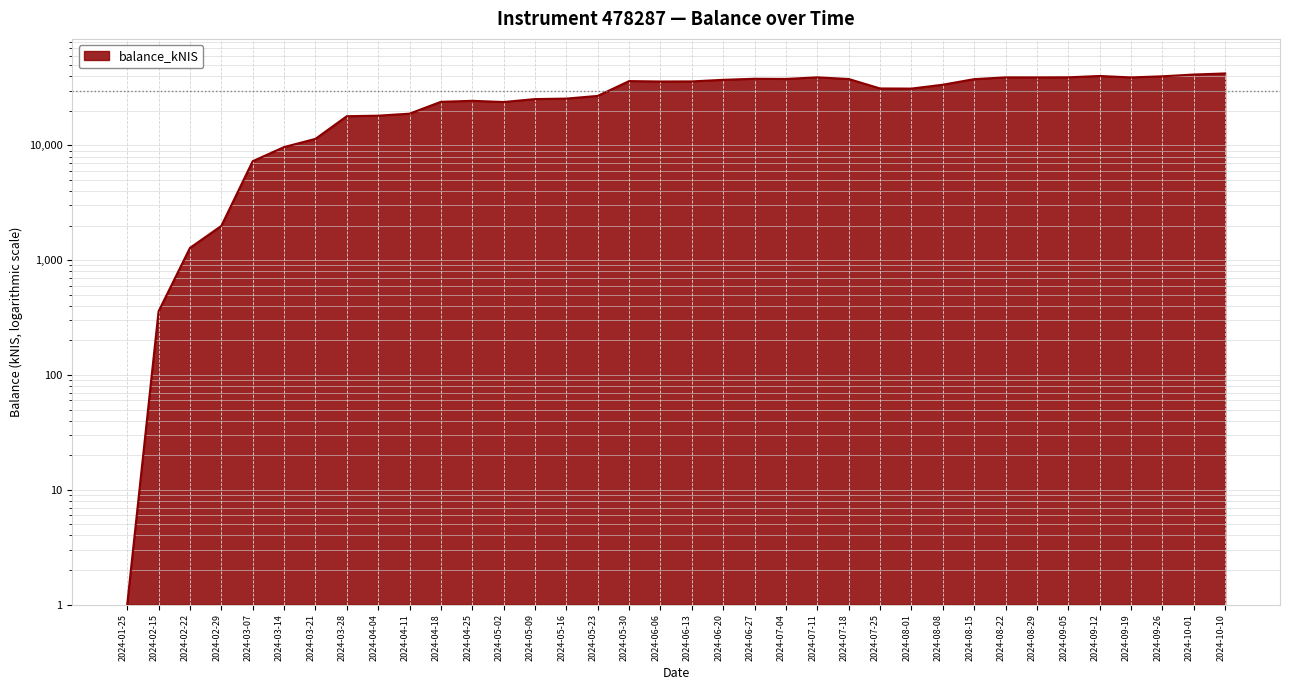

What is the value of the 20th point from the left?

37298.5